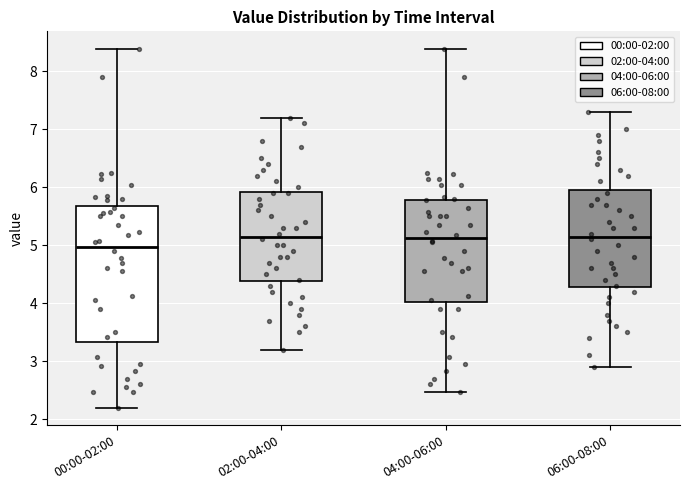

Where does the upper whisker of the box for 02:00-04:00 end on the y-axis? The values are not printed on the chart, so give them approximately, as read against the axis.

7.2